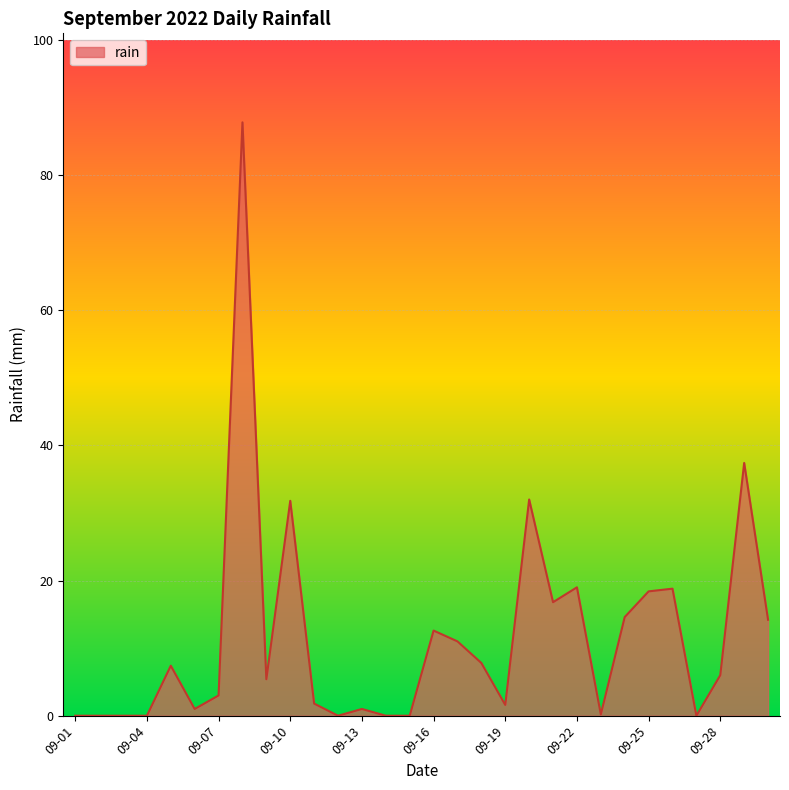

What is the sum of all values?

349.6